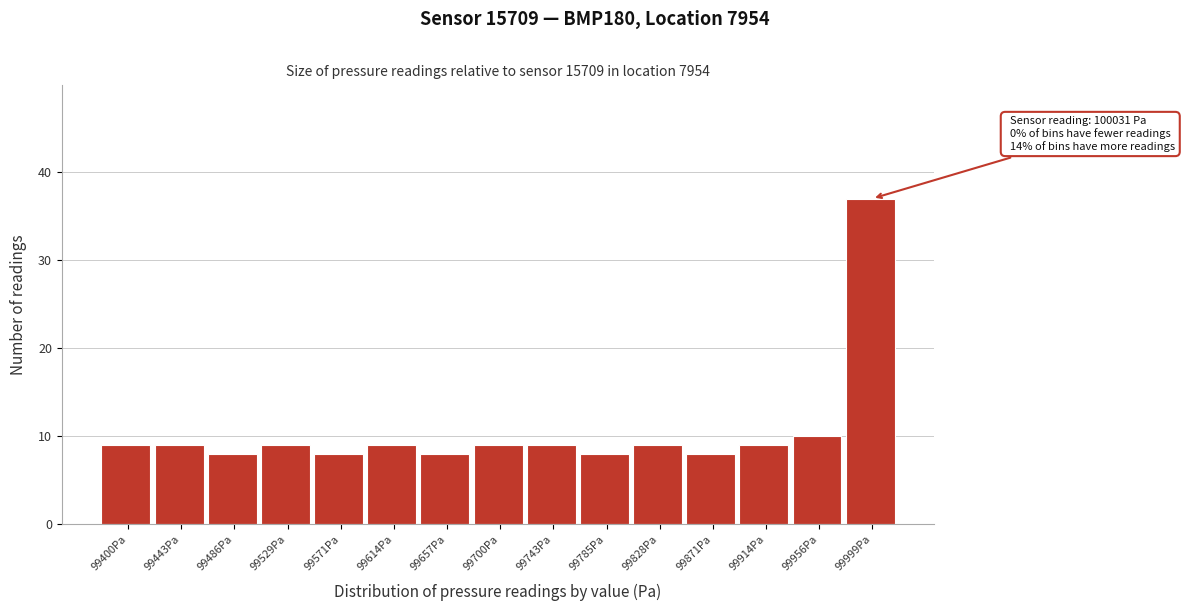

Reading left to right, extract all data points from this chart.

99400Pa=9	99443Pa=9	99486Pa=8	99529Pa=9	99571Pa=8	99614Pa=9	99657Pa=8	99700Pa=9	99743Pa=9	99785Pa=8	99828Pa=9	99871Pa=8	99914Pa=9	99956Pa=10	99999Pa=37